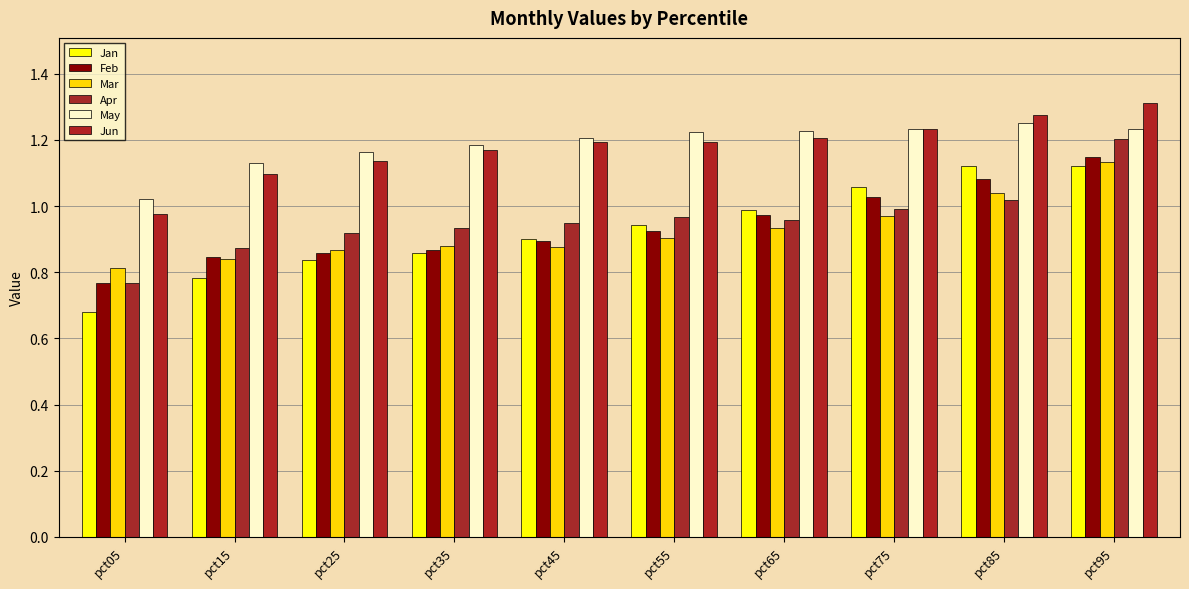

At how many categories does at least one series exceed 1?

10